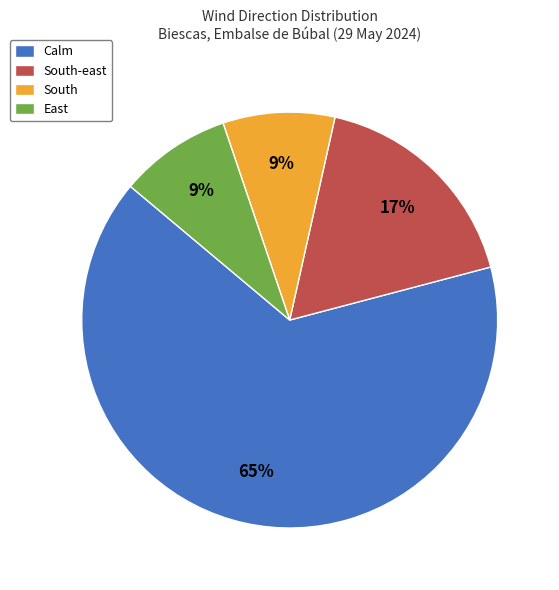

Which slice is the largest?

Calm